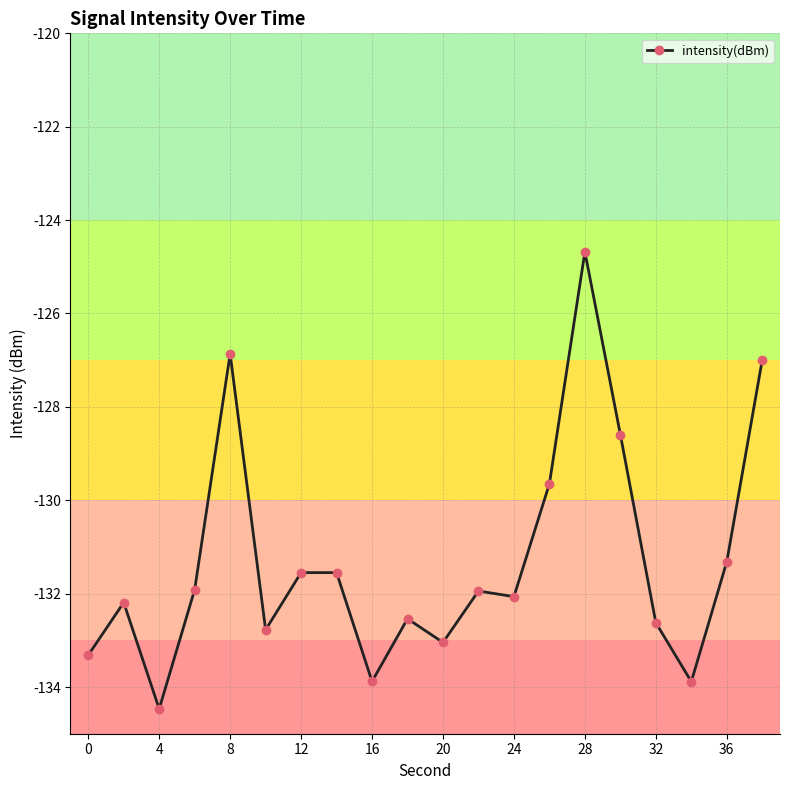

What is the value of the 15th point from the left?

-124.7